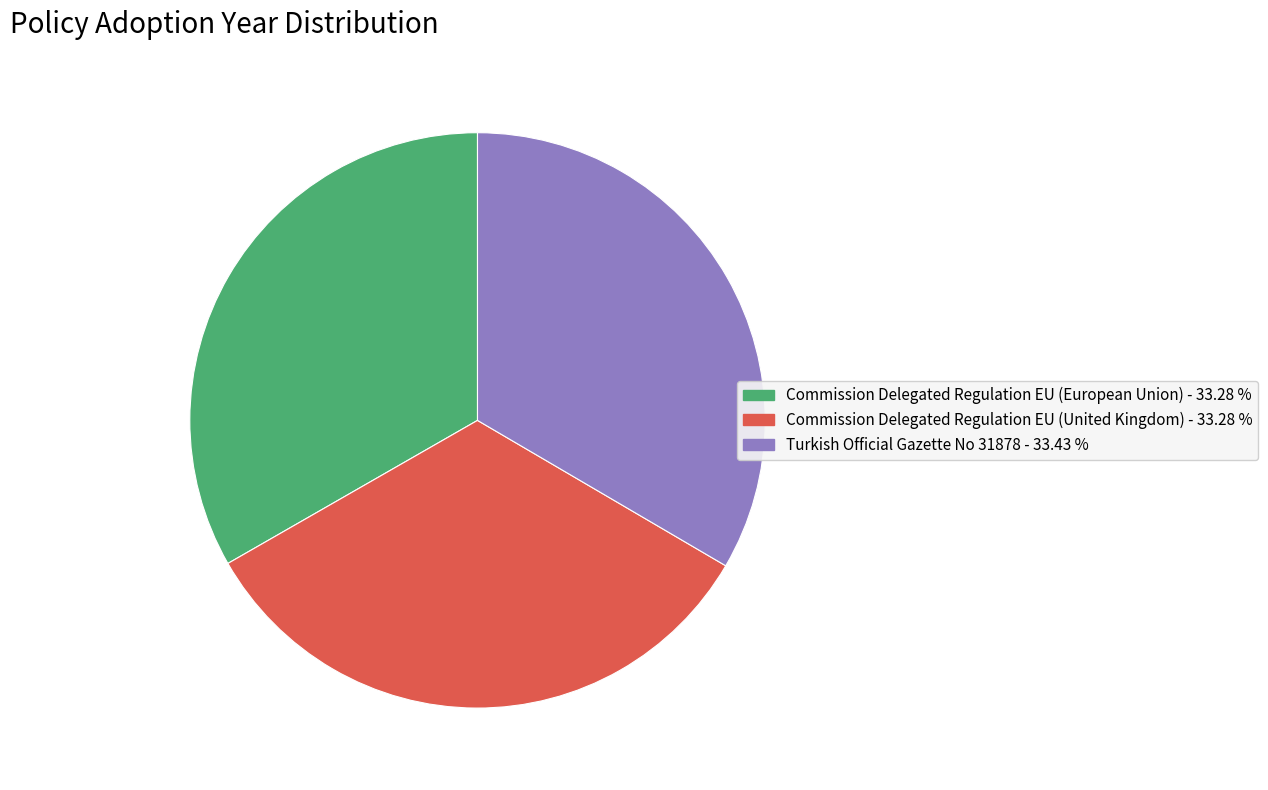

Is there a majority slice in this chart?

No